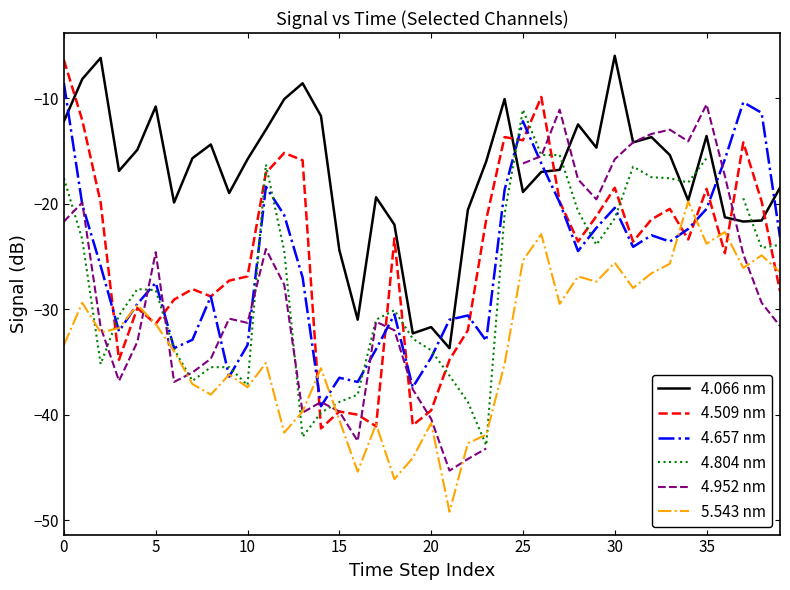

What is the maximum value for 4.066 nm?

-6.0